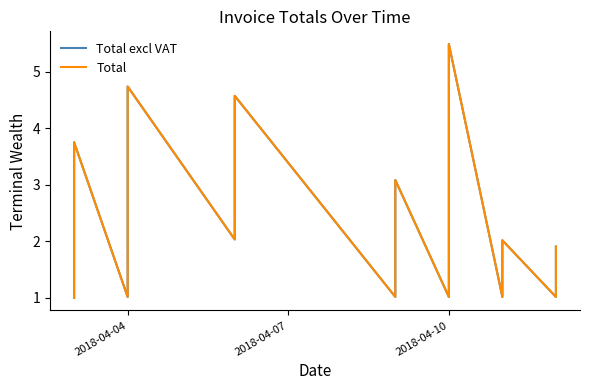

Read the Total value at 2018-04-04.

1.0